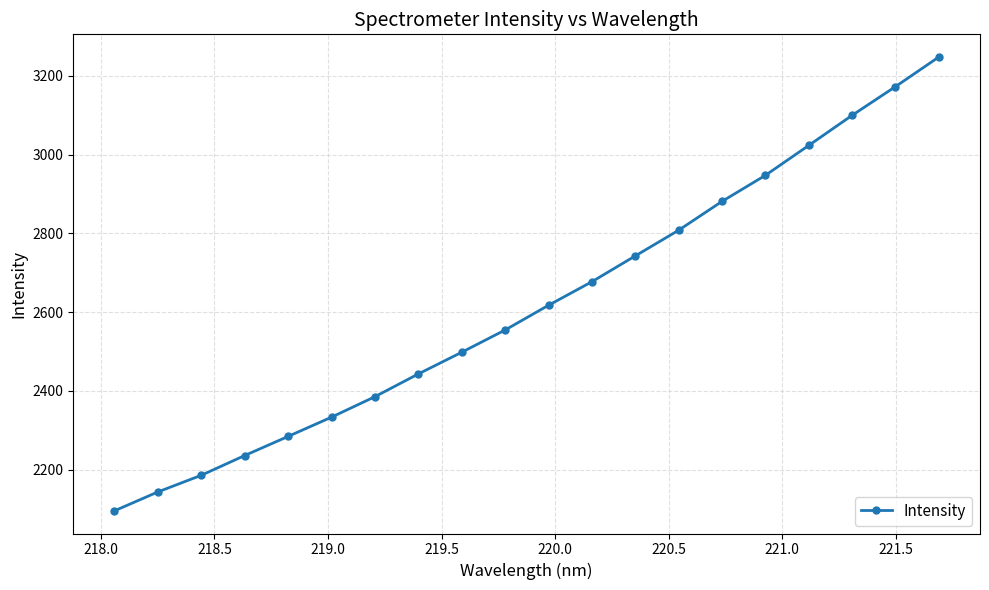

What is the maximum value shown in the chart?

3248.1